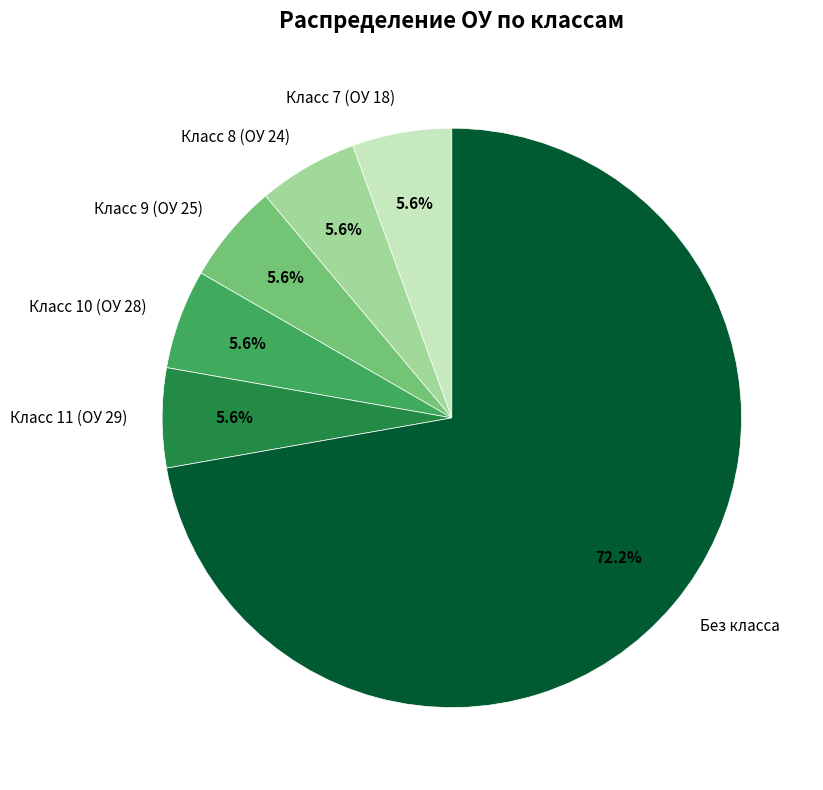

Is the sum of Класс 7 (ОУ 18) and Без класса greater than half?

Yes